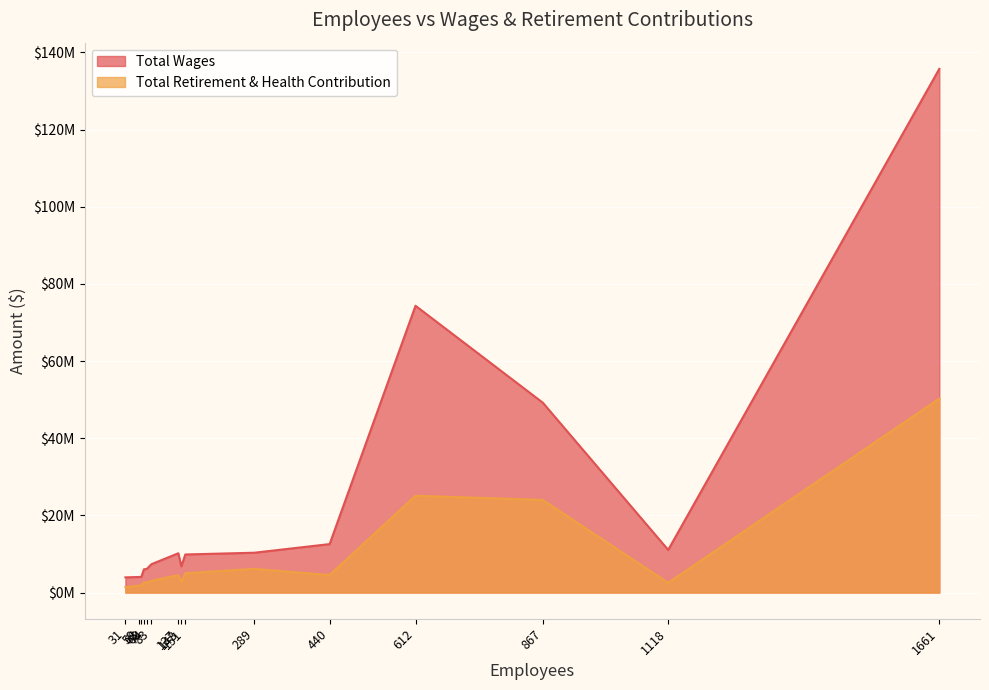

At 59, list the series in order from largest to smallest.

Total Wages, Total Retirement & Health Contribution